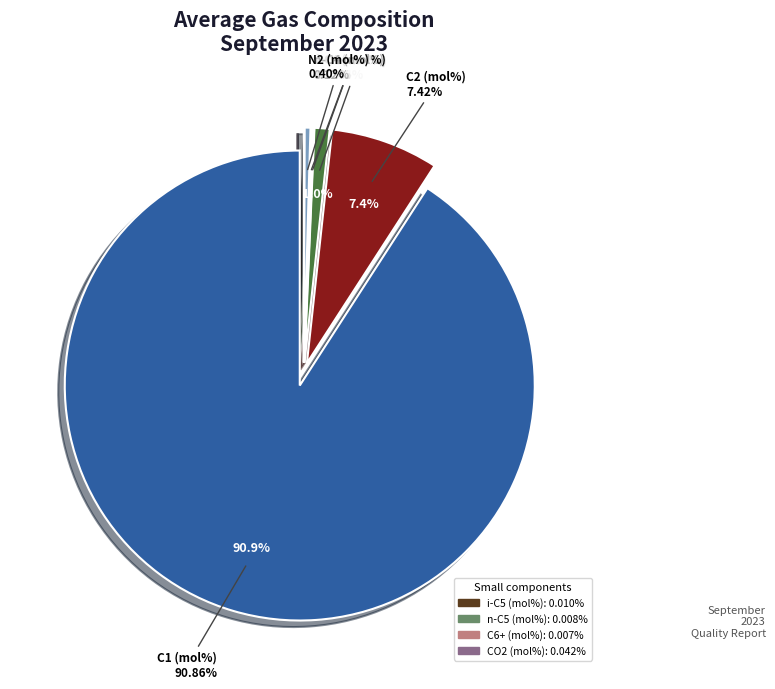

Is it true that i-C5 (mol%) is 1% of the pie?

False